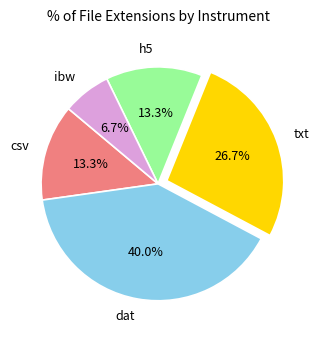

How many slices are in this pie chart?

5